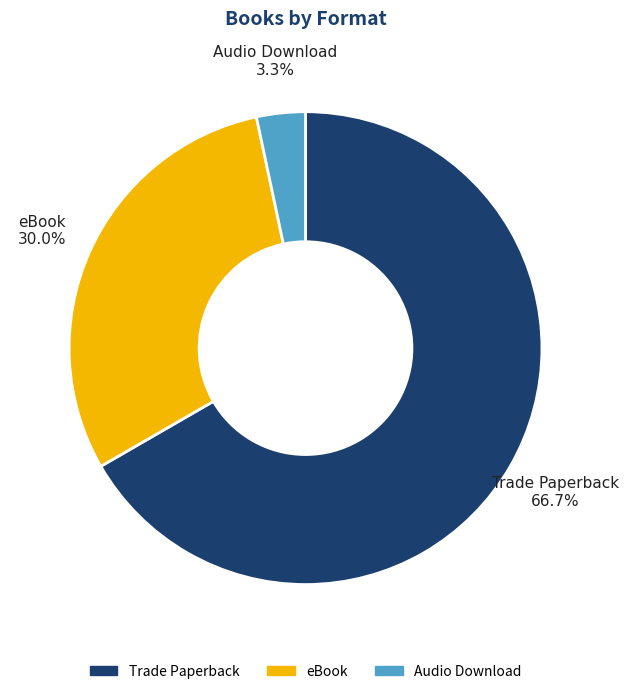

Is it true that eBook is 30% of the pie?

True